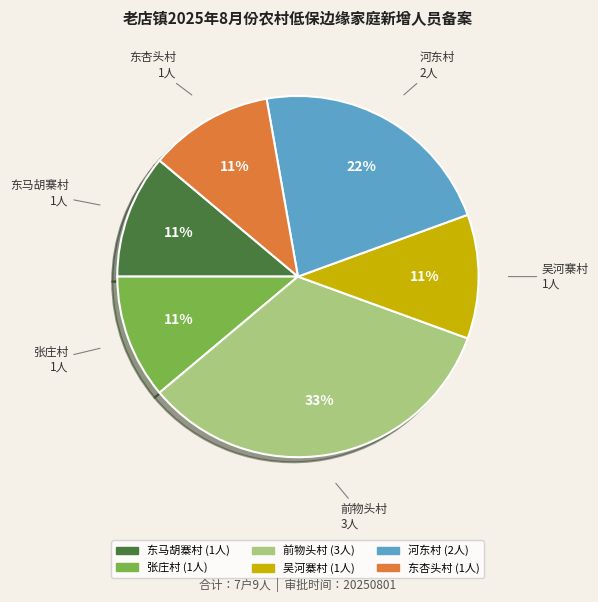

Which has a higher value, 河东村 or 东杏头村?

河东村